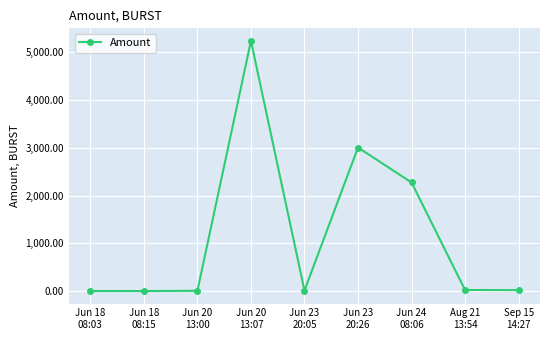

What is the sum of all values?

10580.1